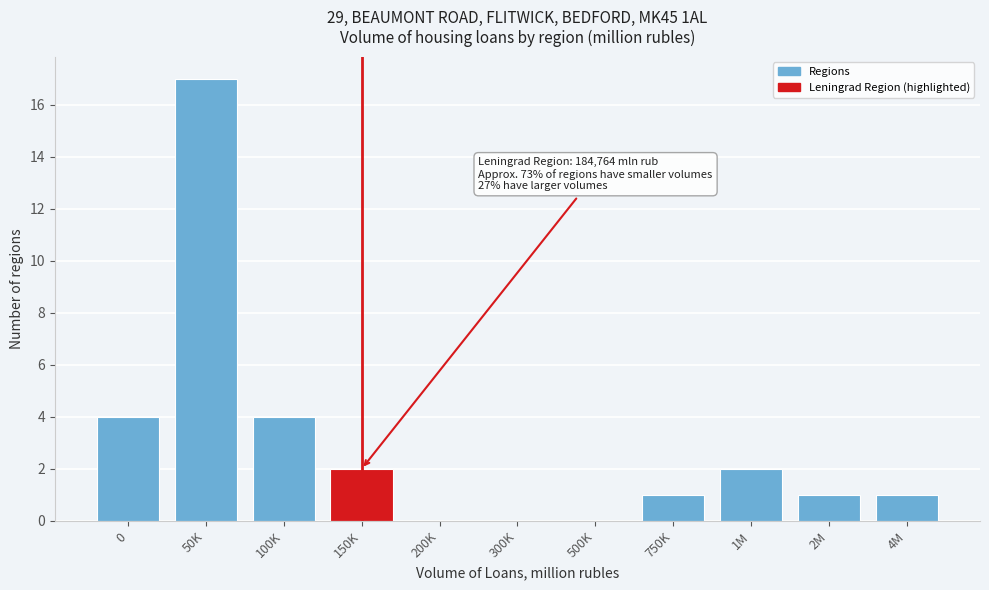

Reading right to left, extract all data points from this chart.

4M=1	2M=1	1M=2	750K=1	500K=0	300K=0	200K=0	150K=2	100K=4	50K=17	0=4